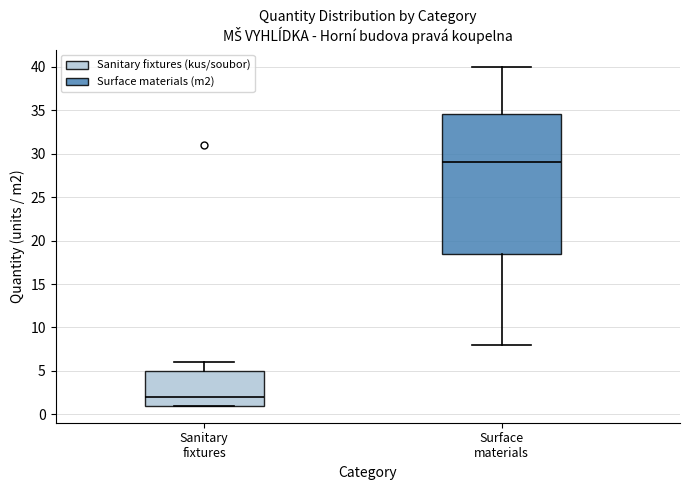

Where is the lower edge of the box for Sanitary fixtures on the y-axis? The values are not printed on the chart, so give them approximately, as read against the axis.

1.0